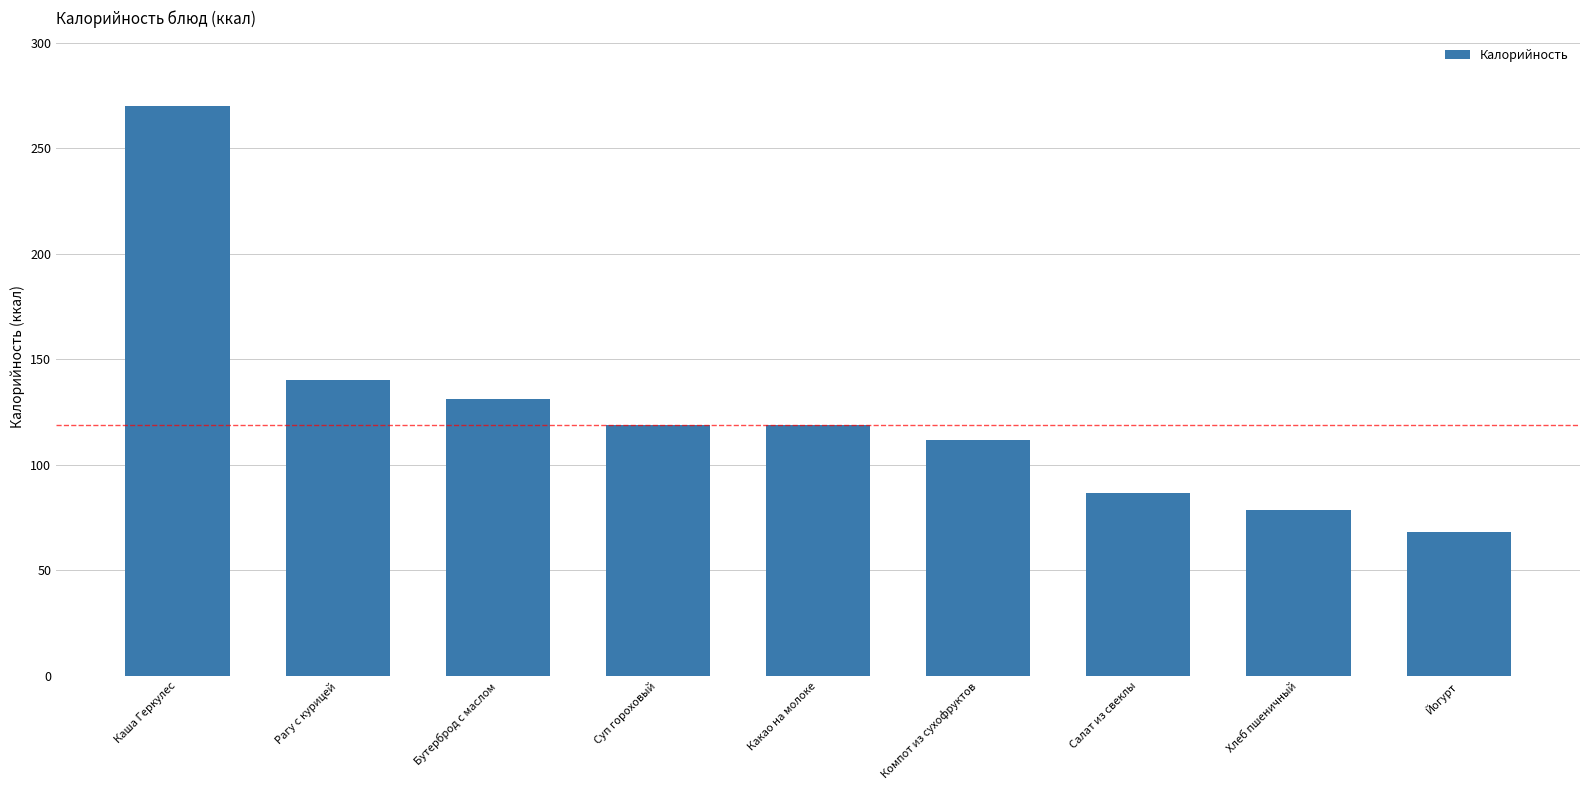

True or false: the data shows 198.1 at Какао на молоке.

False